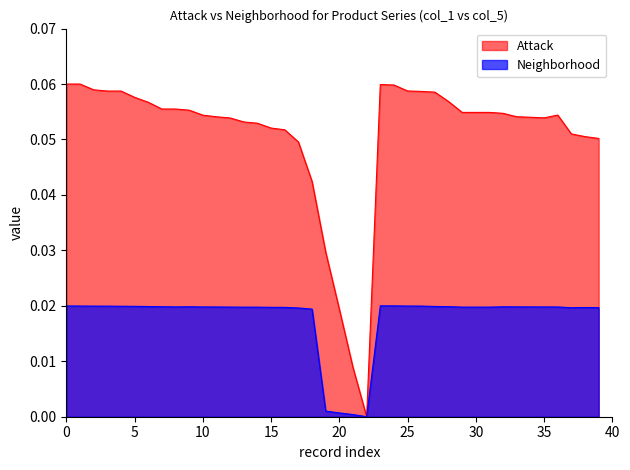

Which series has the largest total across all categories?

Attack